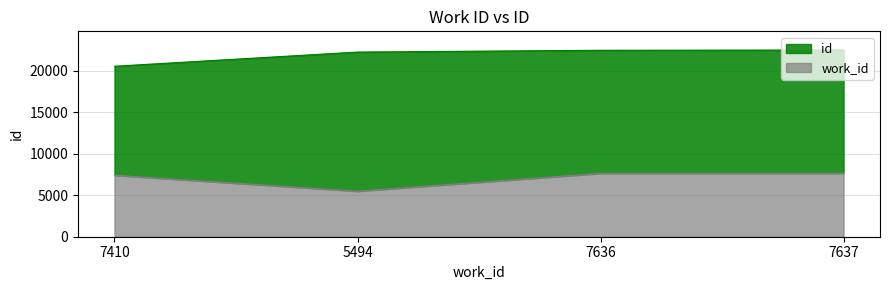

Which category has the lowest value in the work_id series?

5494